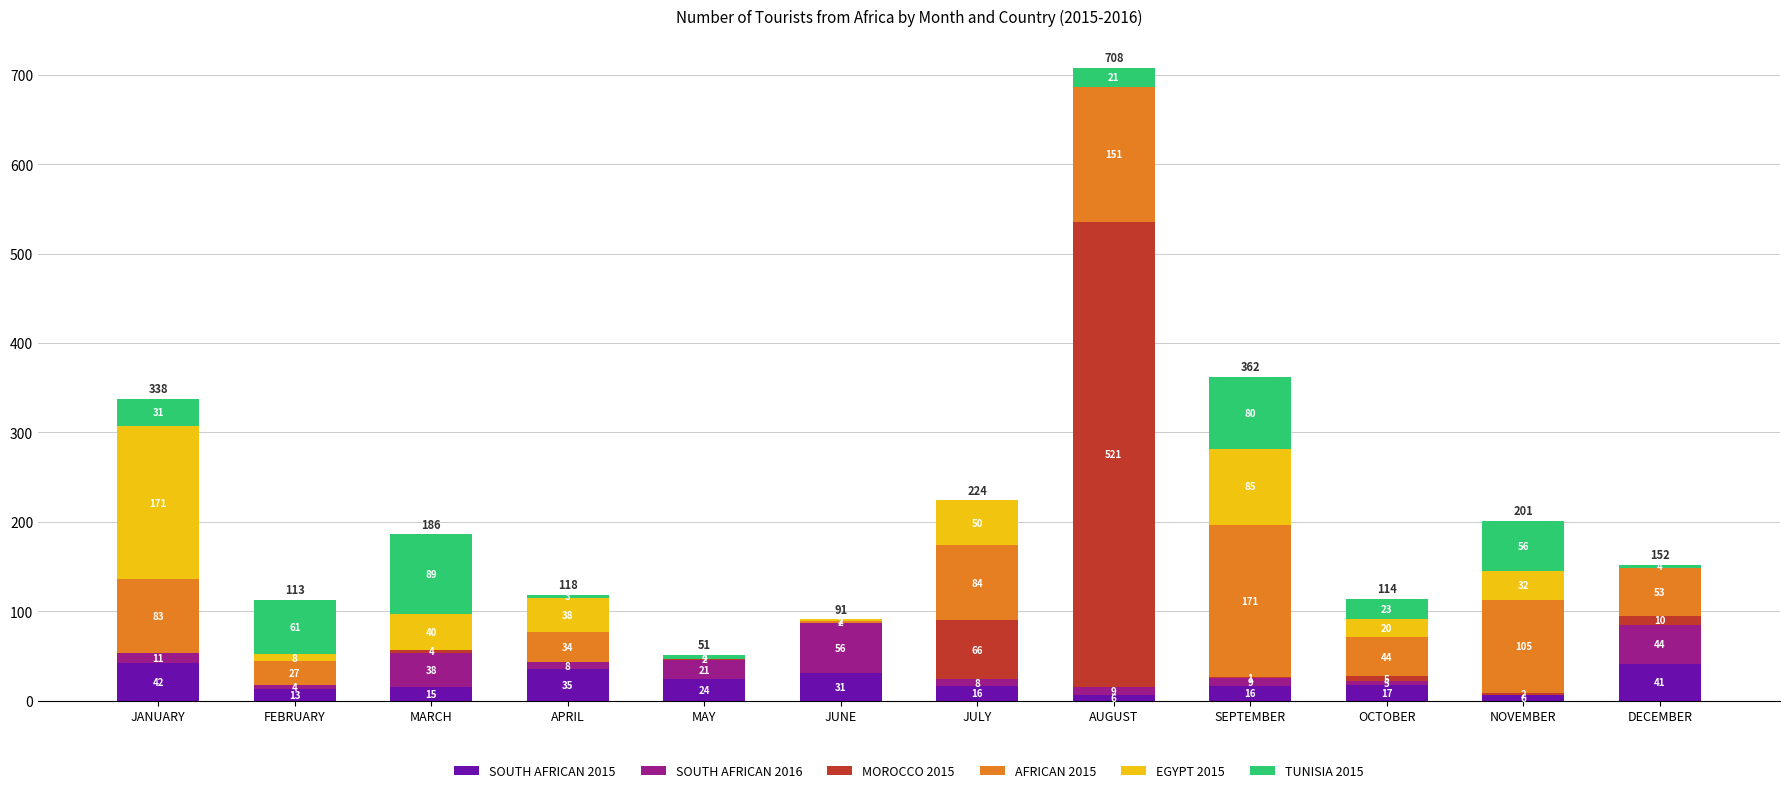

Are the bars horizontal?

No